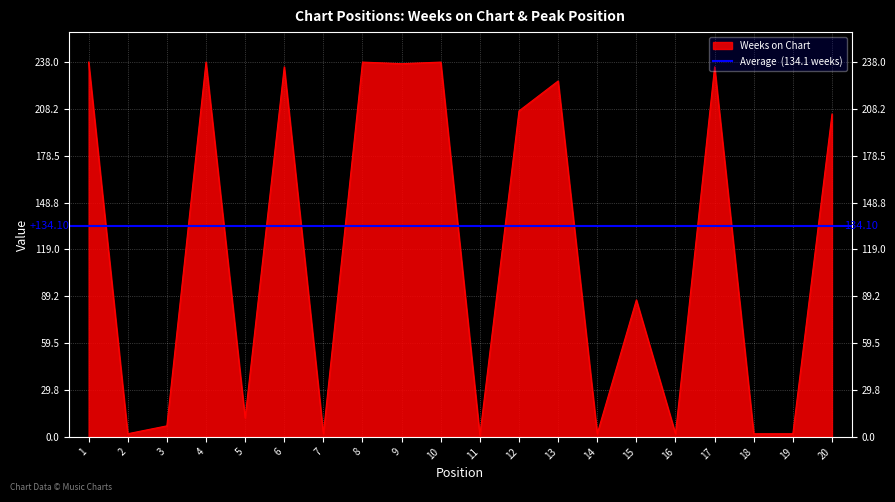

What is the difference between the maximum and minimum values?

237